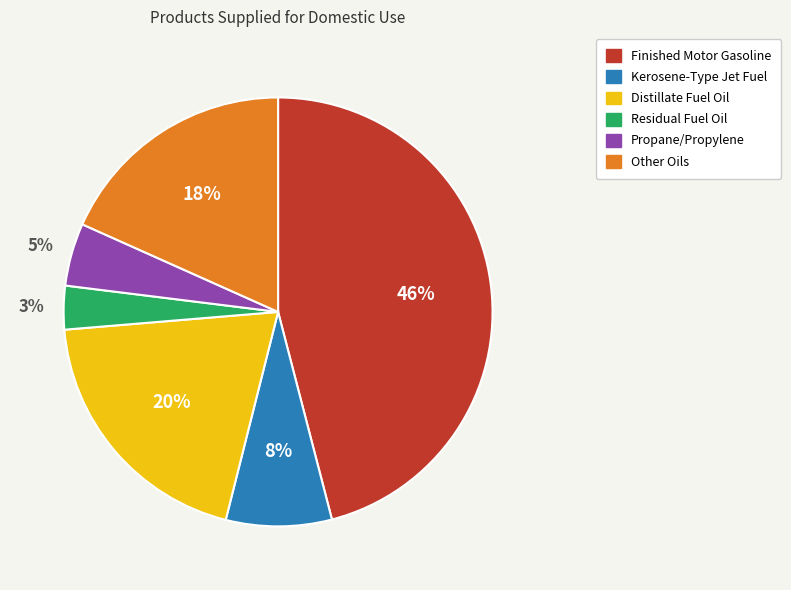

Which has a higher value, Propane/Propylene or Finished Motor Gasoline?

Finished Motor Gasoline